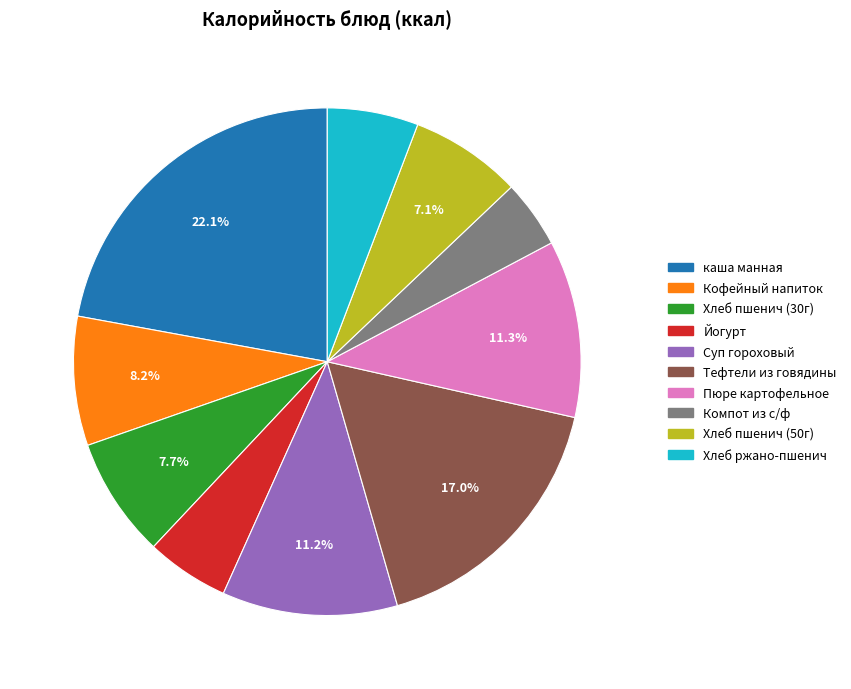

Is there any slice that represents more than half of the pie?

No